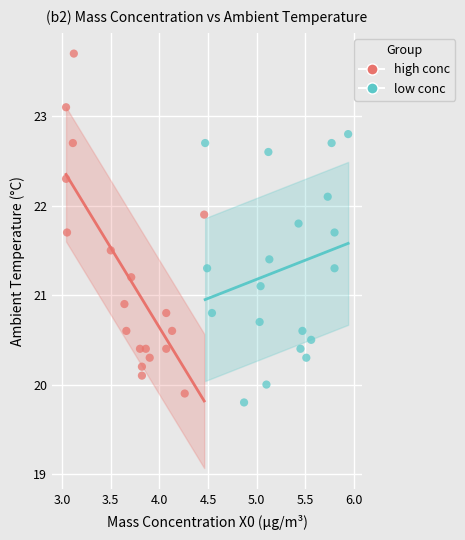

Which series reaches the minimum Y coordinate?

low conc